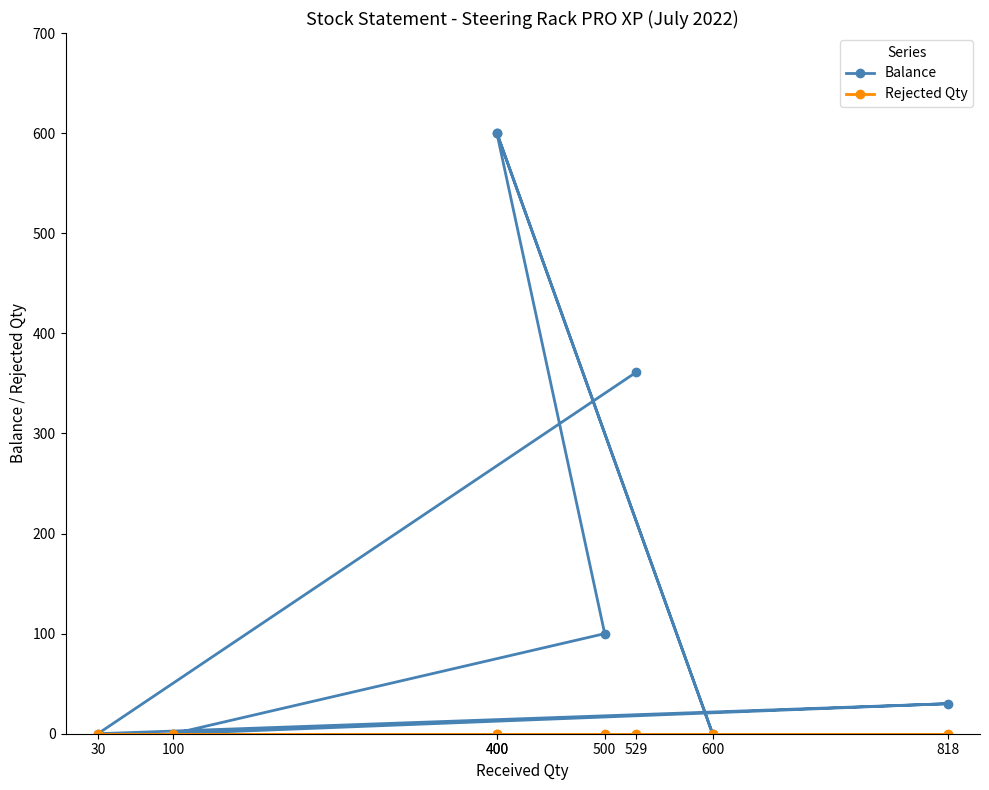

Reading left to right, list all the values displayed in this chart.

Balance: 400=600	600=0	400=600	500=100	100=0	818=30	30=0	529=361
Rejected Qty: 400=0	600=0	400=0	500=0	100=0	818=0	30=0	529=0